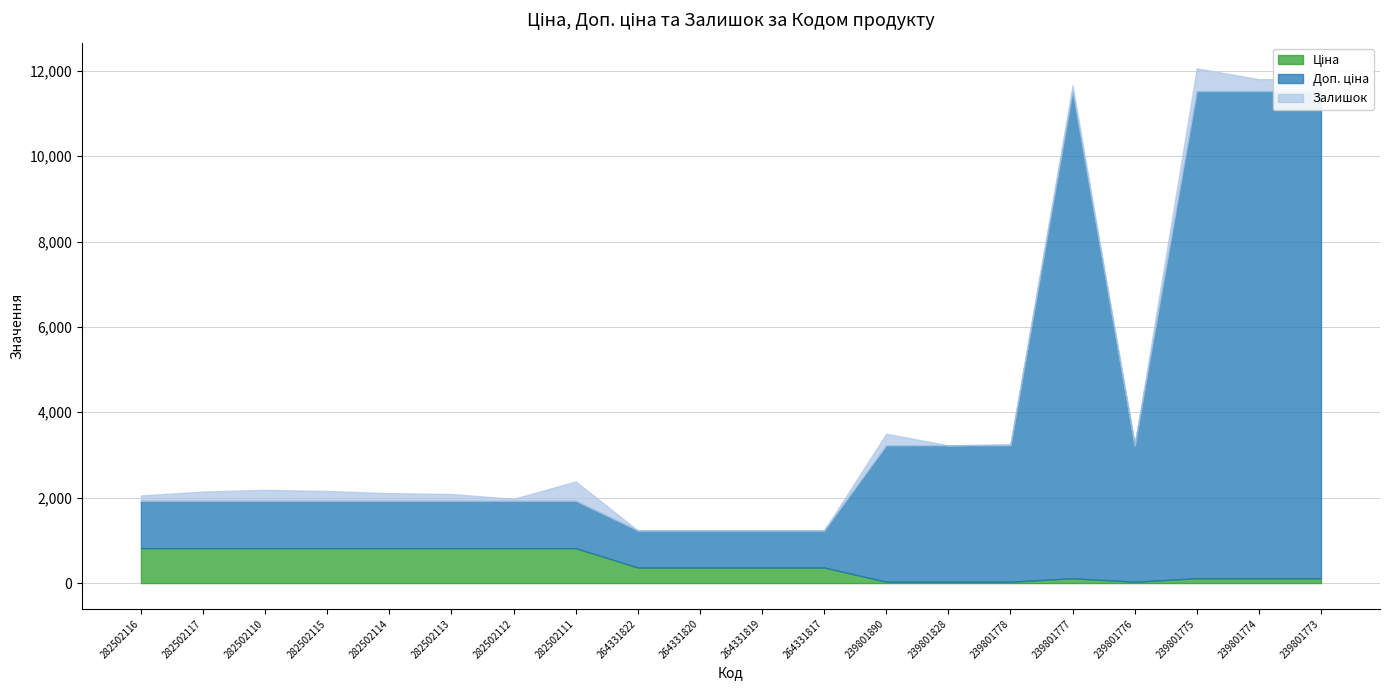

List the series in order of their peak value, lowest first.

Залишок, Ціна, Доп. ціна